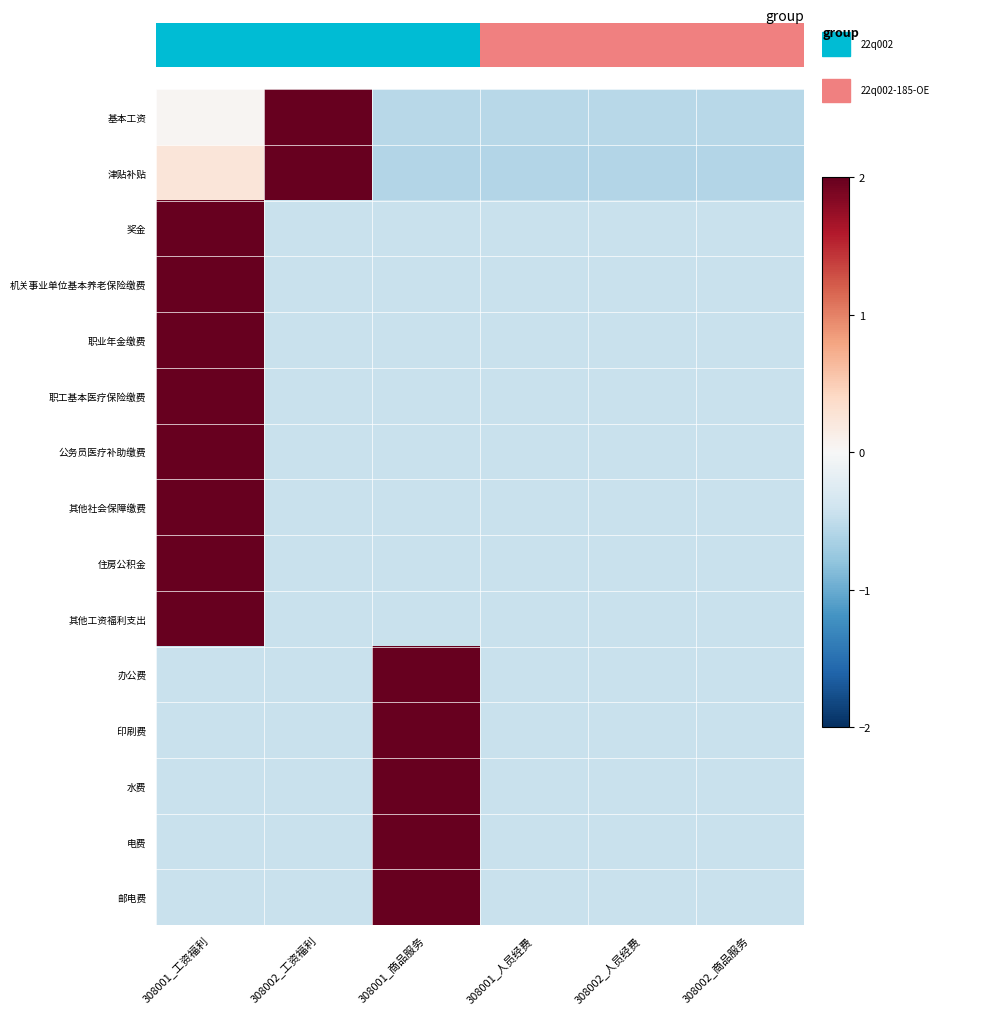

Reading right to left, transcribe all the data shown in this chart.

基本工资: 308002_商品服务=-0.6	308002_人员经费=-0.6	308001_人员经费=-0.6	308001_商品服务=-0.6	308002_工资福利=2.0	308001_工资福利=0.0
津贴补贴: 308002_商品服务=-0.6	308002_人员经费=-0.6	308001_人员经费=-0.6	308001_商品服务=-0.6	308002_工资福利=2.0	308001_工资福利=0.2
奖金: 308002_商品服务=-0.4	308002_人员经费=-0.4	308001_人员经费=-0.4	308001_商品服务=-0.4	308002_工资福利=-0.4	308001_工资福利=2.0
机关事业单位基本养老保险缴费: 308002_商品服务=-0.4	308002_人员经费=-0.4	308001_人员经费=-0.4	308001_商品服务=-0.4	308002_工资福利=-0.4	308001_工资福利=2.0
职业年金缴费: 308002_商品服务=-0.4	308002_人员经费=-0.4	308001_人员经费=-0.4	308001_商品服务=-0.4	308002_工资福利=-0.4	308001_工资福利=2.0
职工基本医疗保险缴费: 308002_商品服务=-0.4	308002_人员经费=-0.4	308001_人员经费=-0.4	308001_商品服务=-0.4	308002_工资福利=-0.4	308001_工资福利=2.0
公务员医疗补助缴费: 308002_商品服务=-0.4	308002_人员经费=-0.4	308001_人员经费=-0.4	308001_商品服务=-0.4	308002_工资福利=-0.4	308001_工资福利=2.0
其他社会保障缴费: 308002_商品服务=-0.4	308002_人员经费=-0.4	308001_人员经费=-0.4	308001_商品服务=-0.4	308002_工资福利=-0.4	308001_工资福利=2.0
住房公积金: 308002_商品服务=-0.4	308002_人员经费=-0.4	308001_人员经费=-0.4	308001_商品服务=-0.4	308002_工资福利=-0.4	308001_工资福利=2.0
其他工资福利支出: 308002_商品服务=-0.4	308002_人员经费=-0.4	308001_人员经费=-0.4	308001_商品服务=-0.4	308002_工资福利=-0.4	308001_工资福利=2.0
办公费: 308002_商品服务=-0.4	308002_人员经费=-0.4	308001_人员经费=-0.4	308001_商品服务=2.0	308002_工资福利=-0.4	308001_工资福利=-0.4
印刷费: 308002_商品服务=-0.4	308002_人员经费=-0.4	308001_人员经费=-0.4	308001_商品服务=2.0	308002_工资福利=-0.4	308001_工资福利=-0.4
水费: 308002_商品服务=-0.4	308002_人员经费=-0.4	308001_人员经费=-0.4	308001_商品服务=2.0	308002_工资福利=-0.4	308001_工资福利=-0.4
电费: 308002_商品服务=-0.4	308002_人员经费=-0.4	308001_人员经费=-0.4	308001_商品服务=2.0	308002_工资福利=-0.4	308001_工资福利=-0.4
邮电费: 308002_商品服务=-0.4	308002_人员经费=-0.4	308001_人员经费=-0.4	308001_商品服务=2.0	308002_工资福利=-0.4	308001_工资福利=-0.4